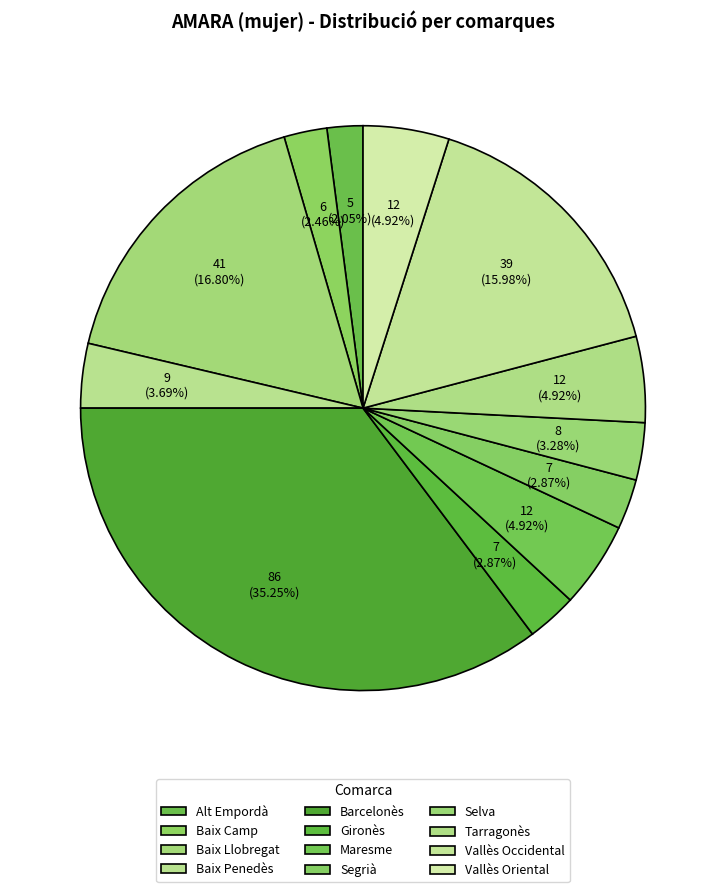

How many segments does this pie chart have?

12